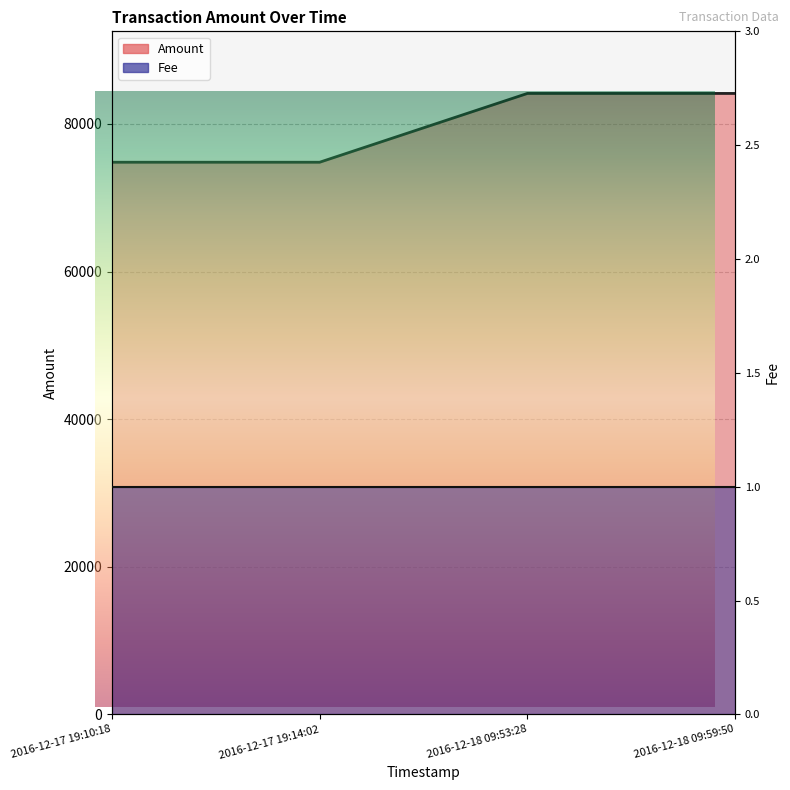

How many interior local peaks (higher than both neighbors) does the data have?

1